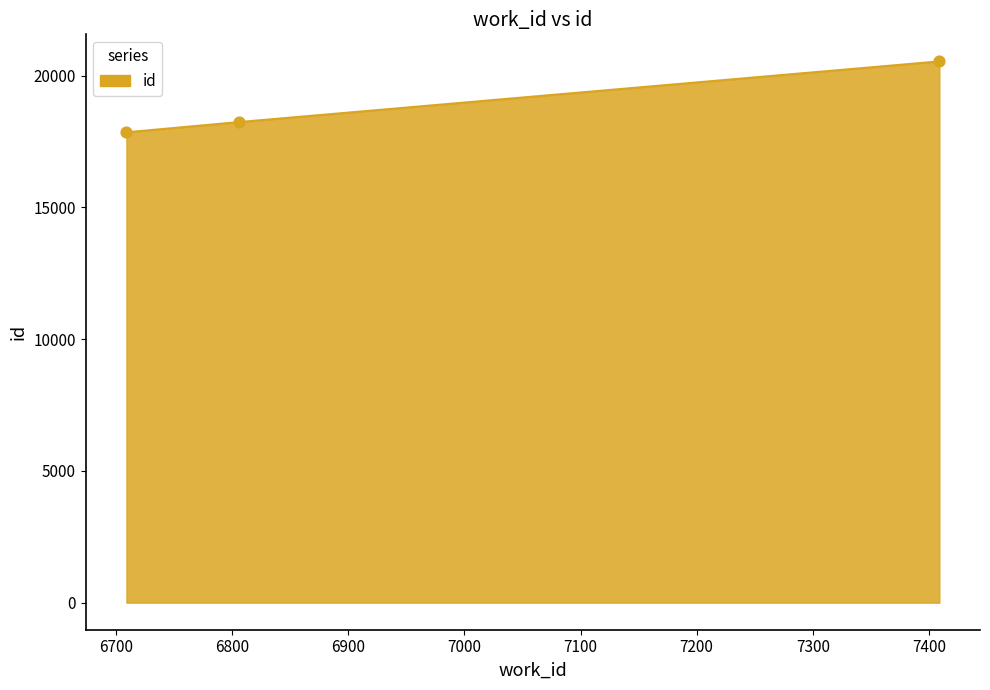

What is the sum of all values?

56621